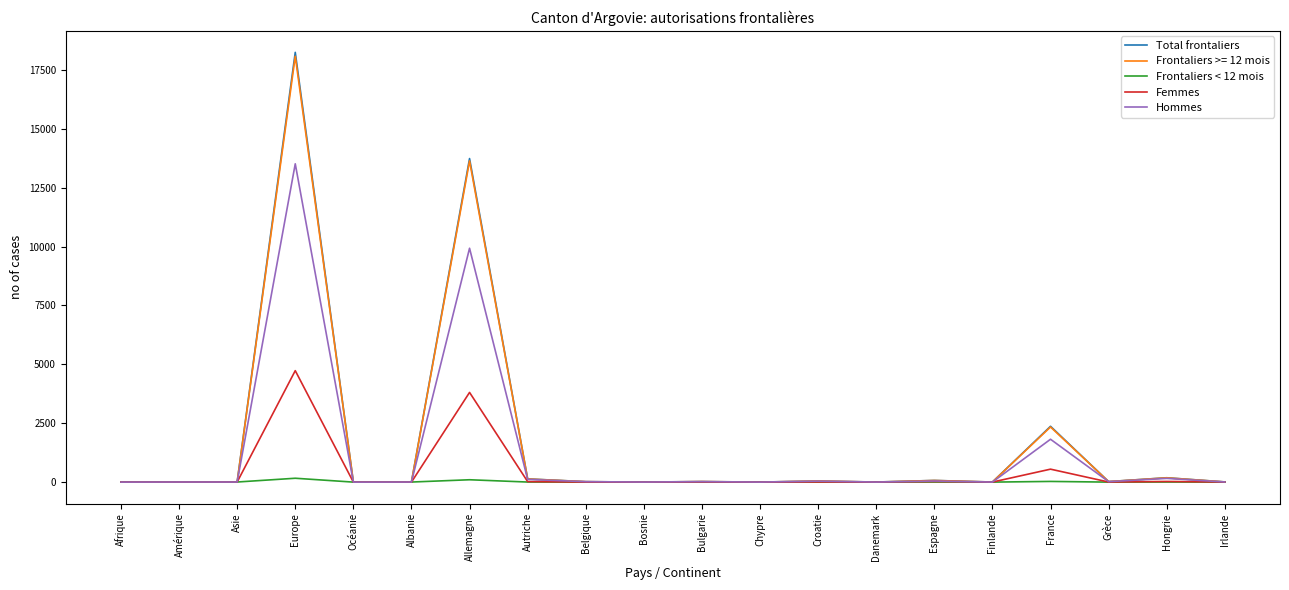

At which category is the sum across all series the highest?

Europe